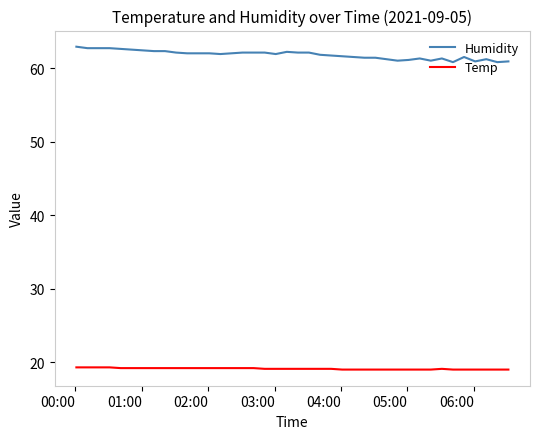

What is the smallest value displayed?

19.0